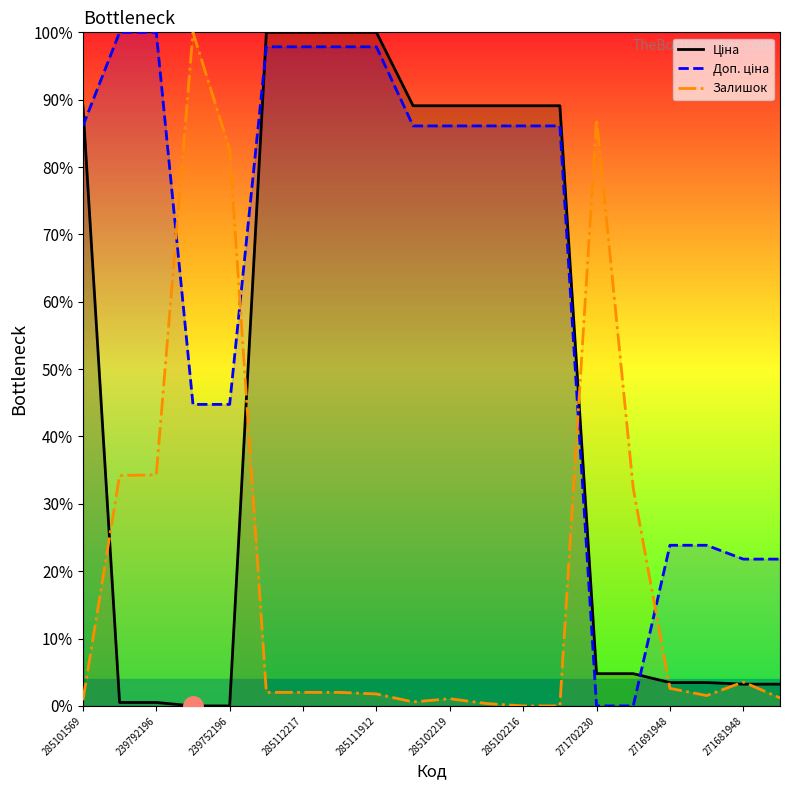

True or false: Ціна has more than 0 interior local peaks.

False